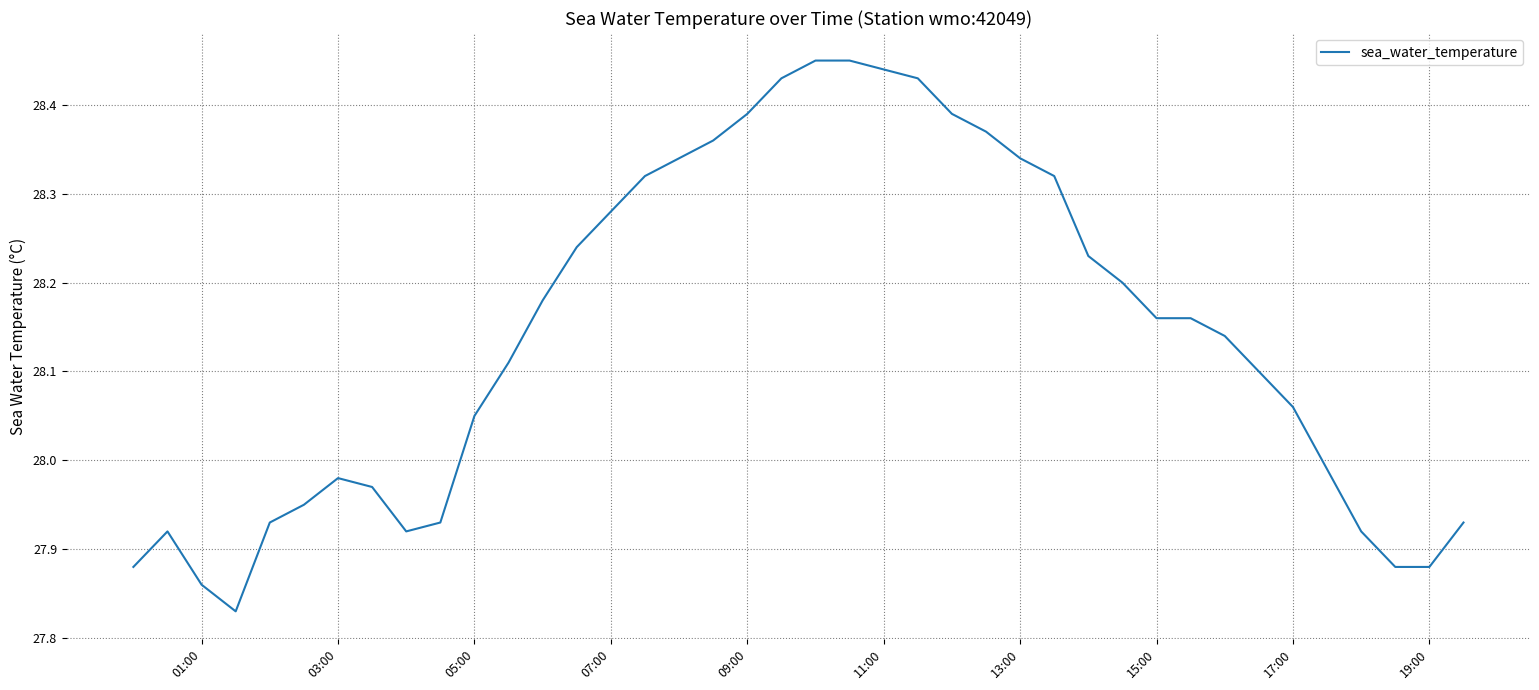

What is the difference between the maximum and minimum values?

0.6